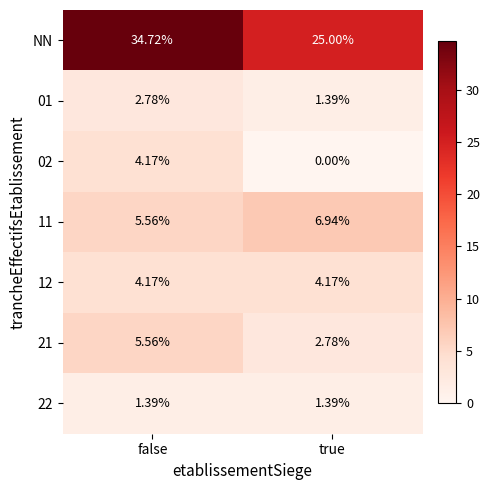

Which series changed the most between false and true?

NN